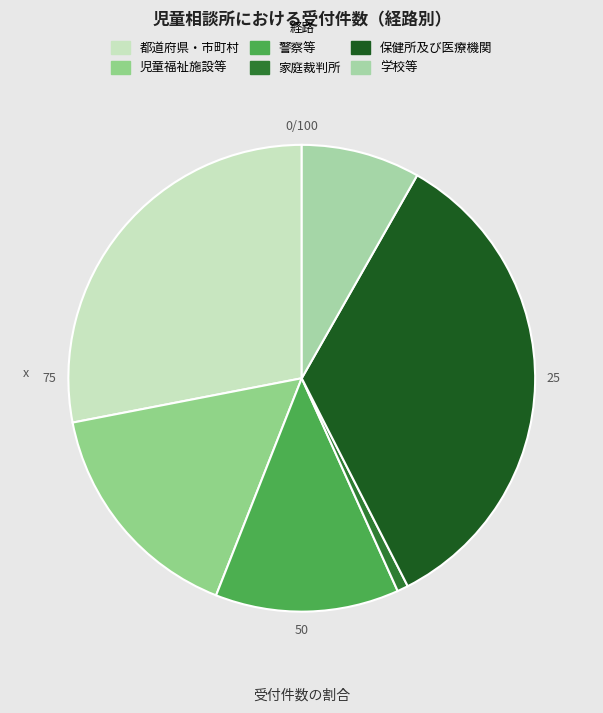

How many segments does this pie chart have?

6